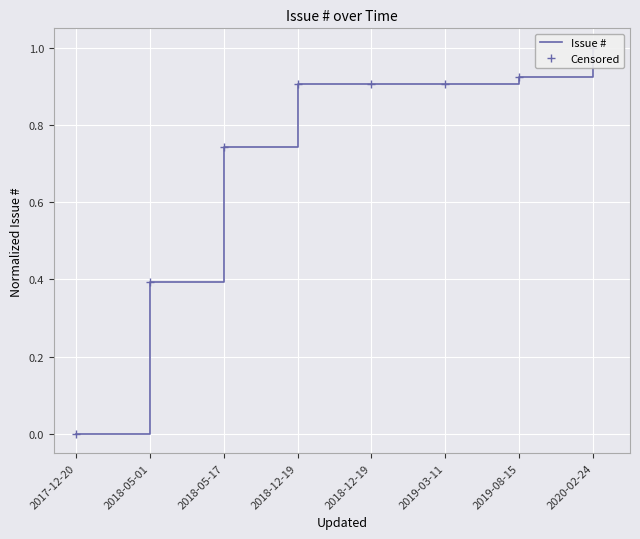

What is the label of the 1st point from the right?

2020-02-24